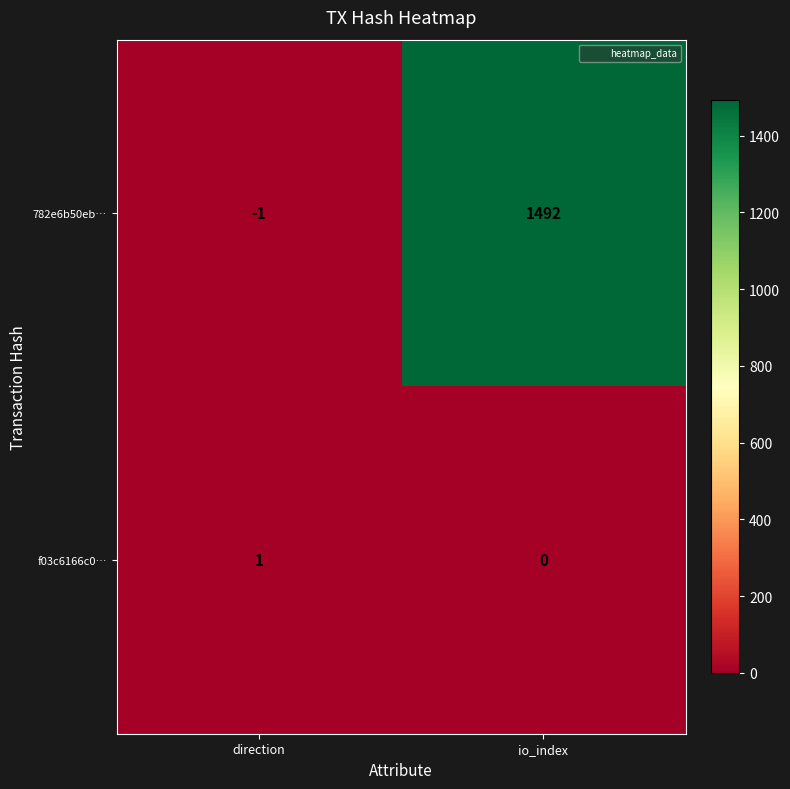

Is it true that 782e6b50eb… equals -1 at direction?

True